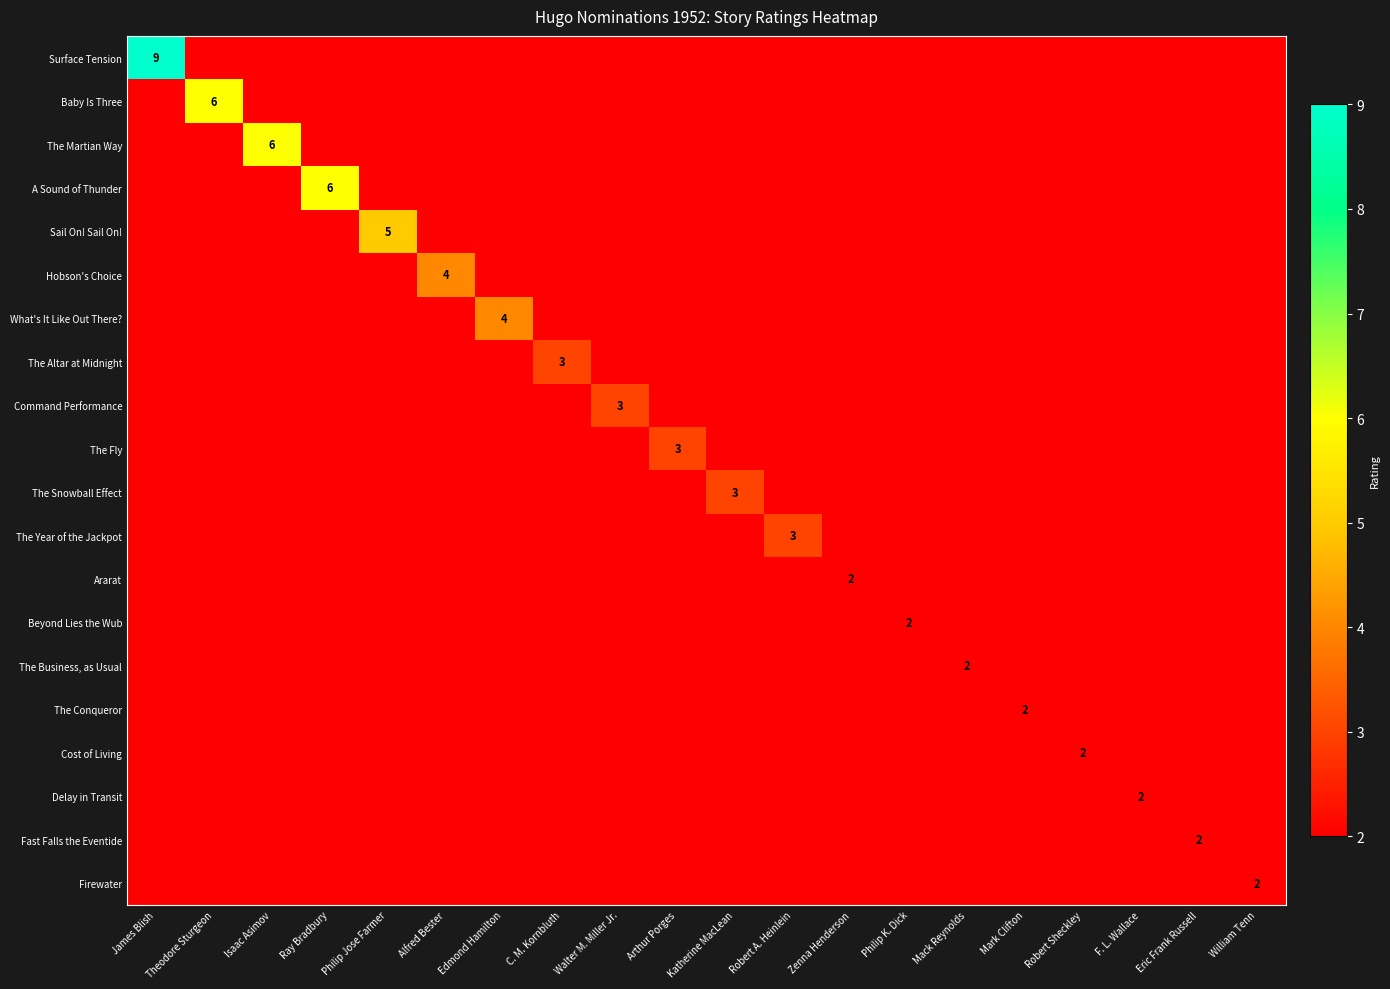

How many distinct data groups are displayed?

20